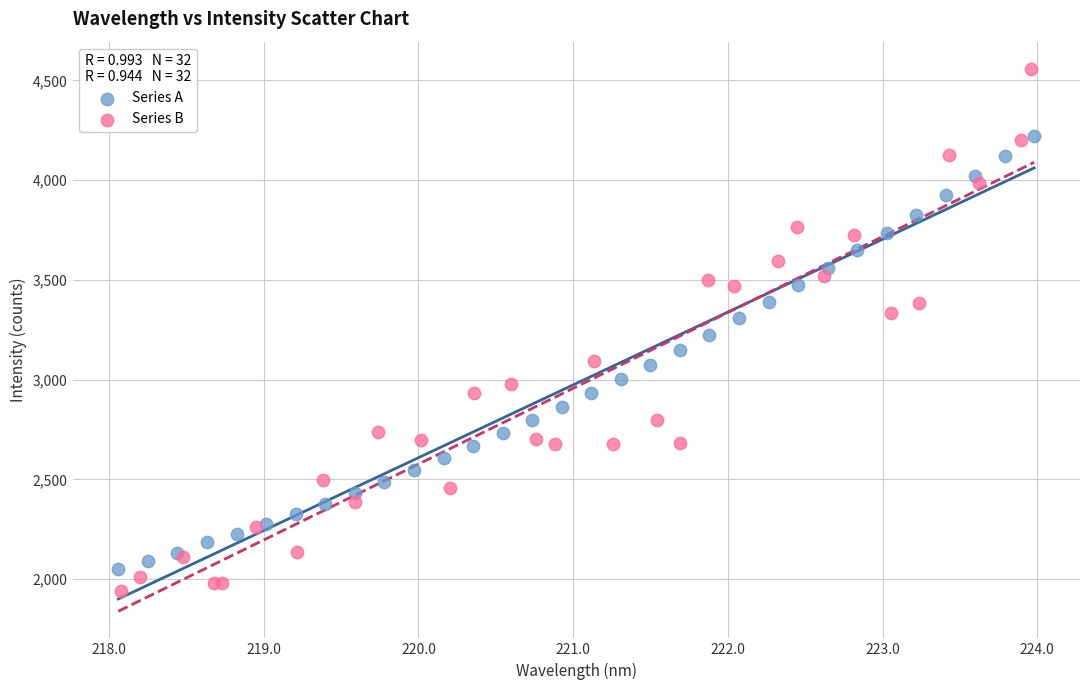

Which series reaches the maximum Y coordinate?

Series B